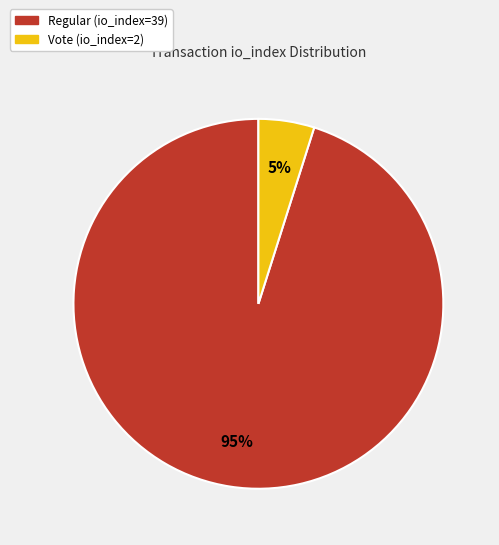

To the nearest percent, what is the difference between the largest and smallest slice percentages?

90%